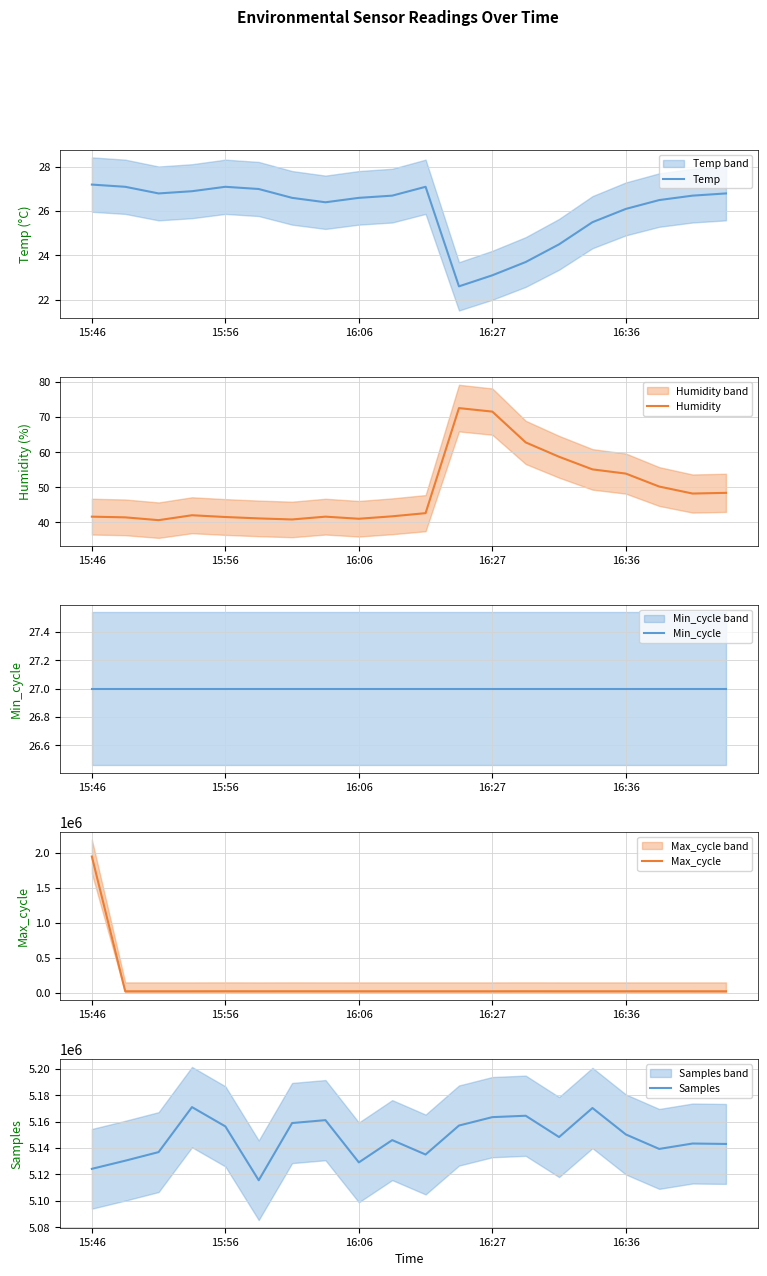

Between 10 and 17, which is larger?

10